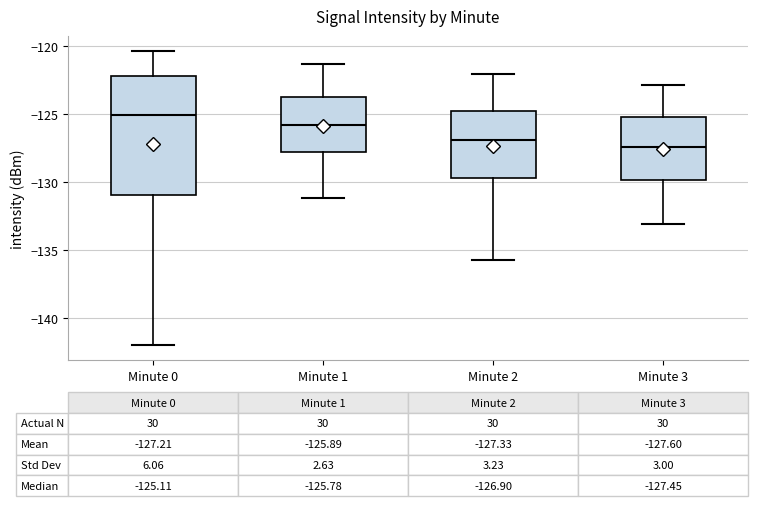

Which box's median line is the lowest?

Minute 3